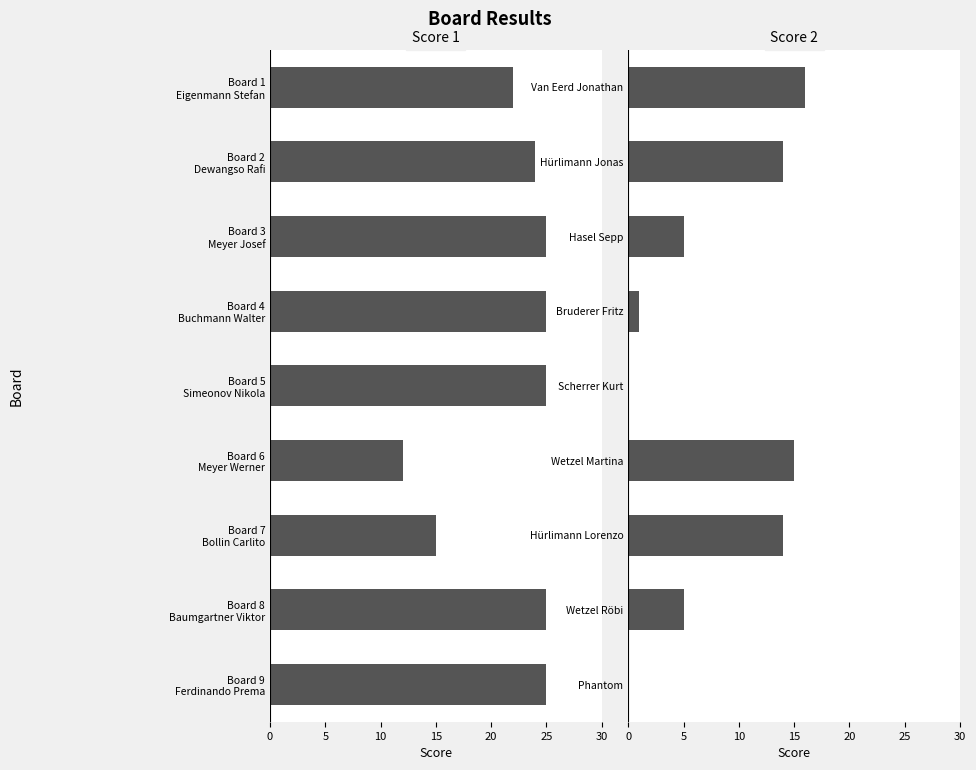

List the series in order of their peak value, highest first.

Score 1, Score 2